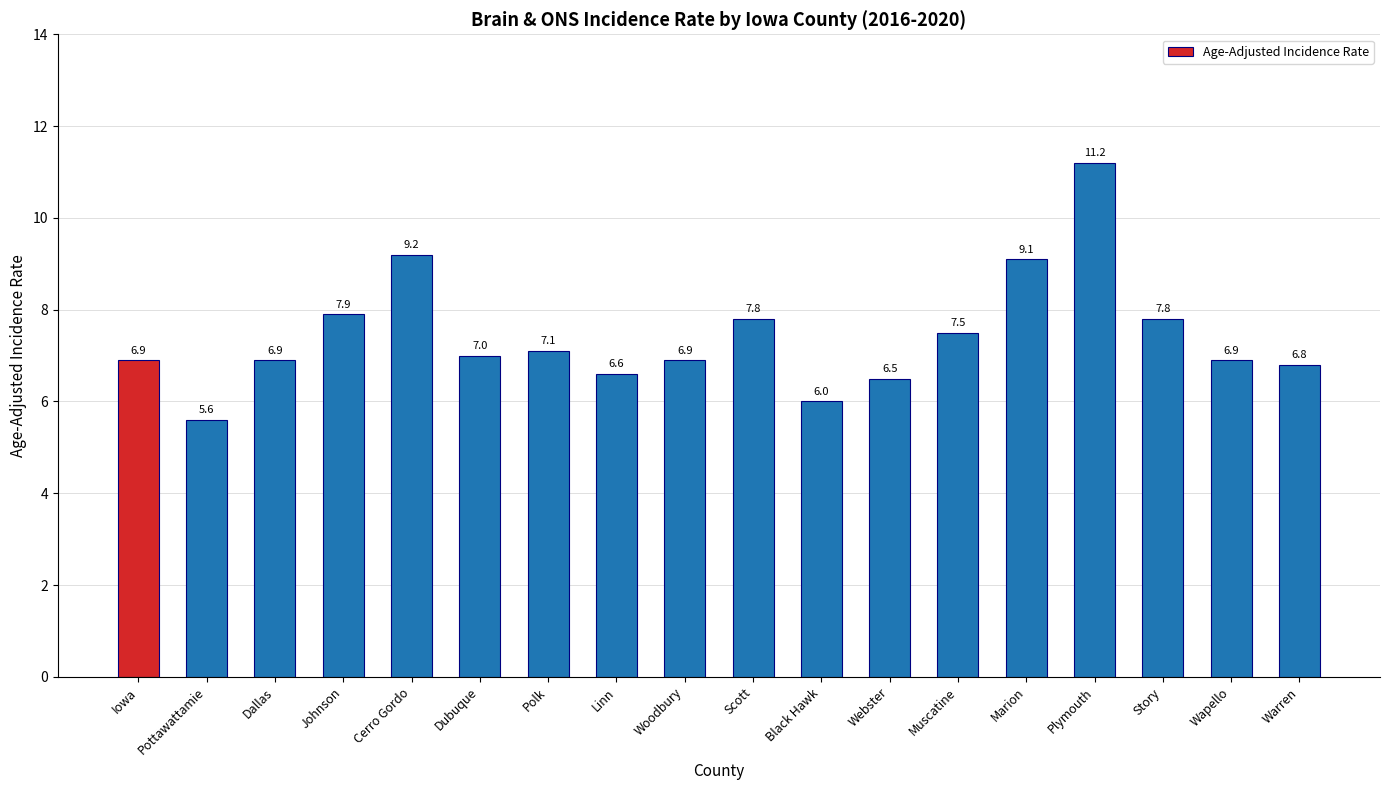

Read the value at Story.

7.8